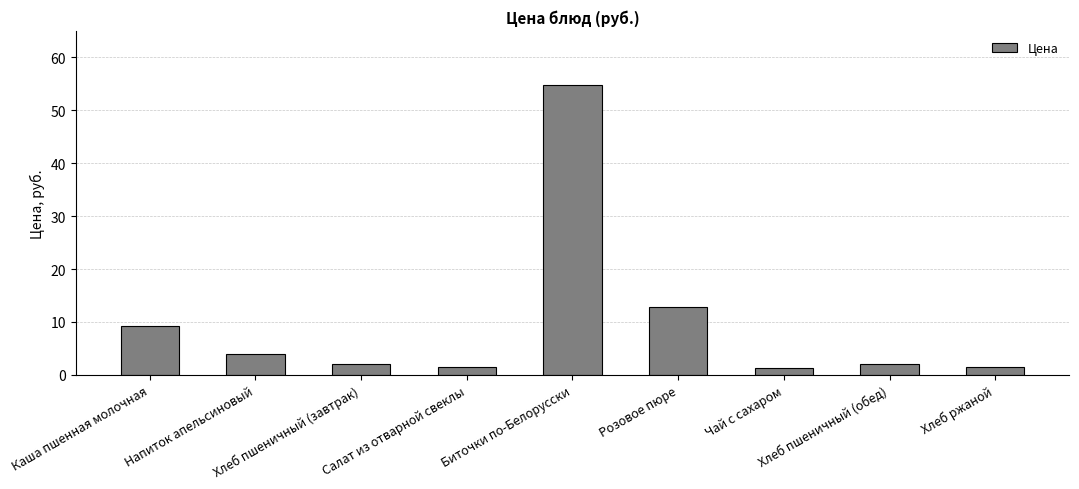

What is the difference between the maximum and second lowest values?

53.2